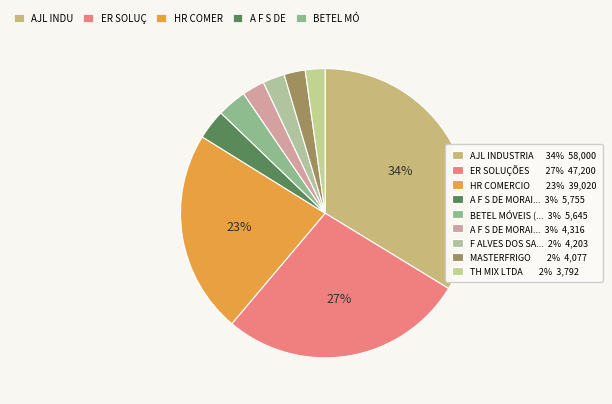

To the nearest percent, what is the average slice percentage?

11%